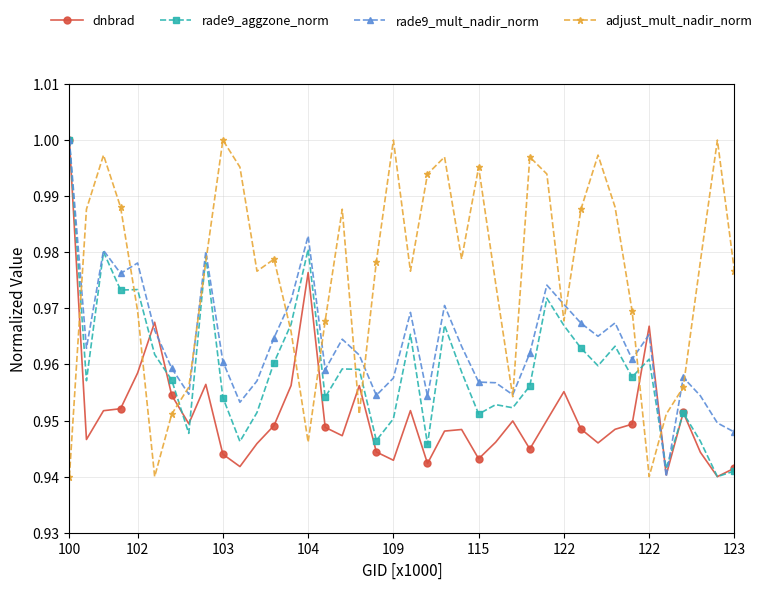

List the series in order of their overall mean, highest first.

adjust_mult_nadir_norm, rade9_mult_nadir_norm, rade9_aggzone_norm, dnbrad